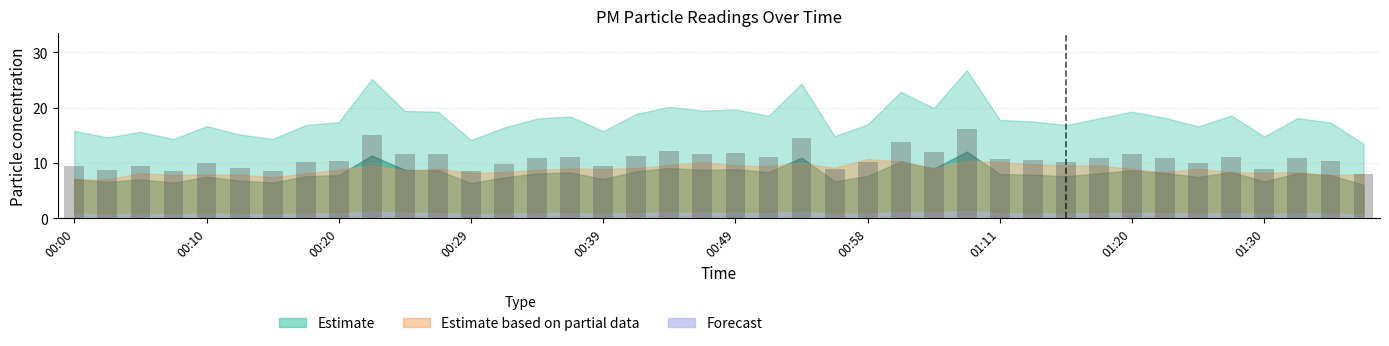

What is the maximum value shown in the chart?

16.1